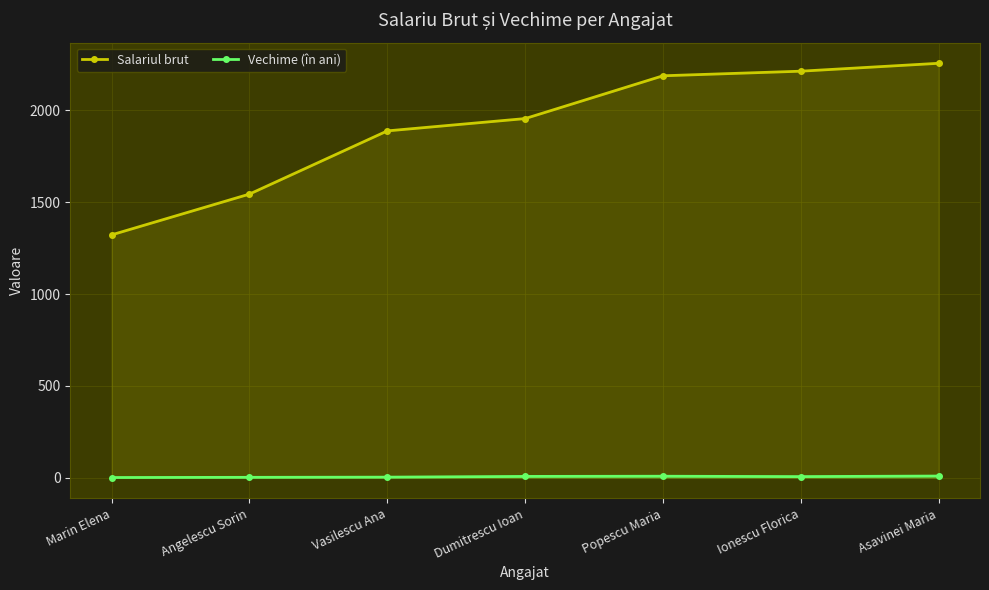

Reading left to right, extract all data points from this chart.

Salariul brut: 1322	1544	1888	1955	2188	2213	2256
Vechime (în ani): 1	2	3	7	8	6	9